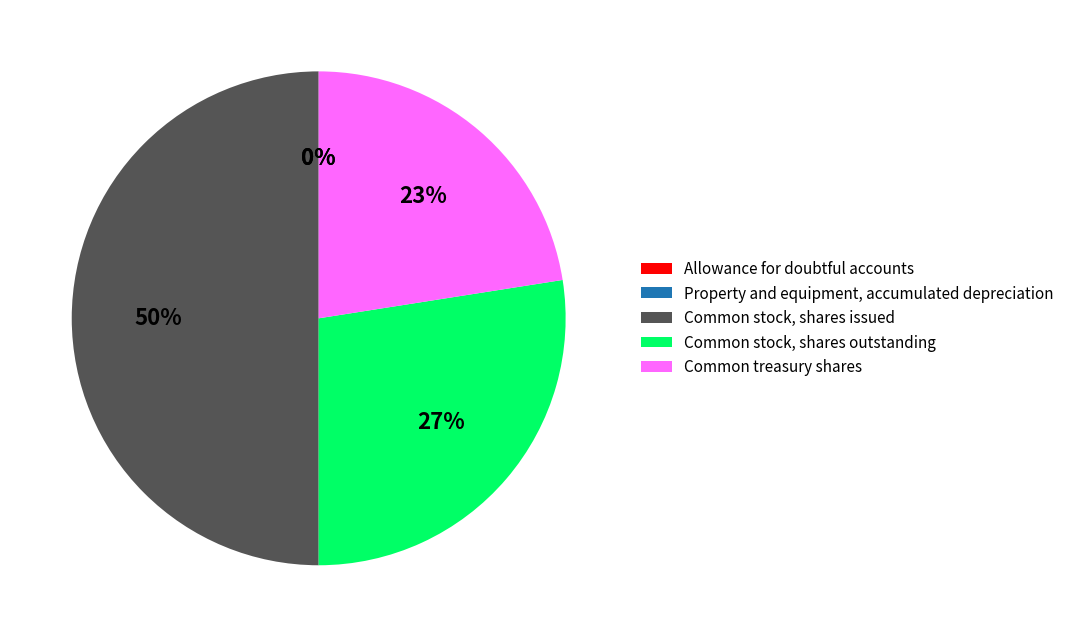

Is it true that Common stock, shares issued is 37% of the pie?

False